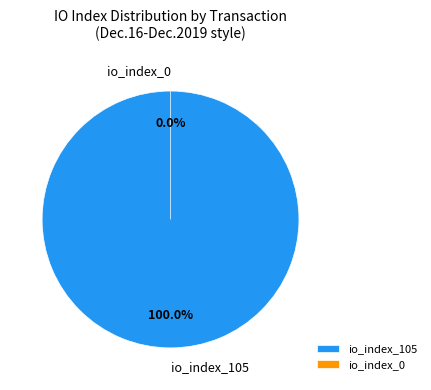

Which slice represents more than half of the pie?

io_index_105